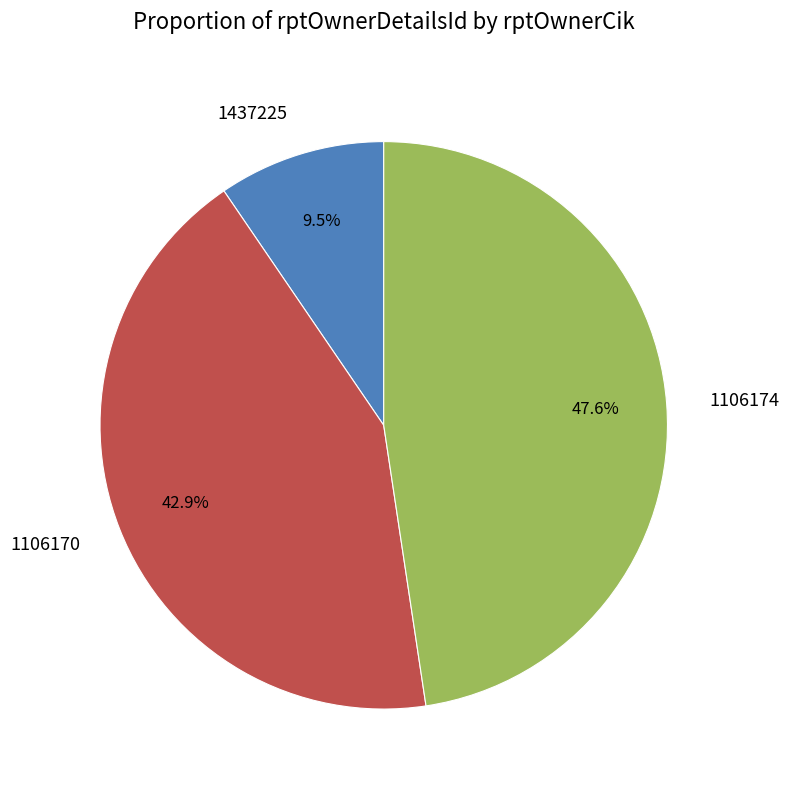

To the nearest percent, what portion does 1106170 represent?

43%